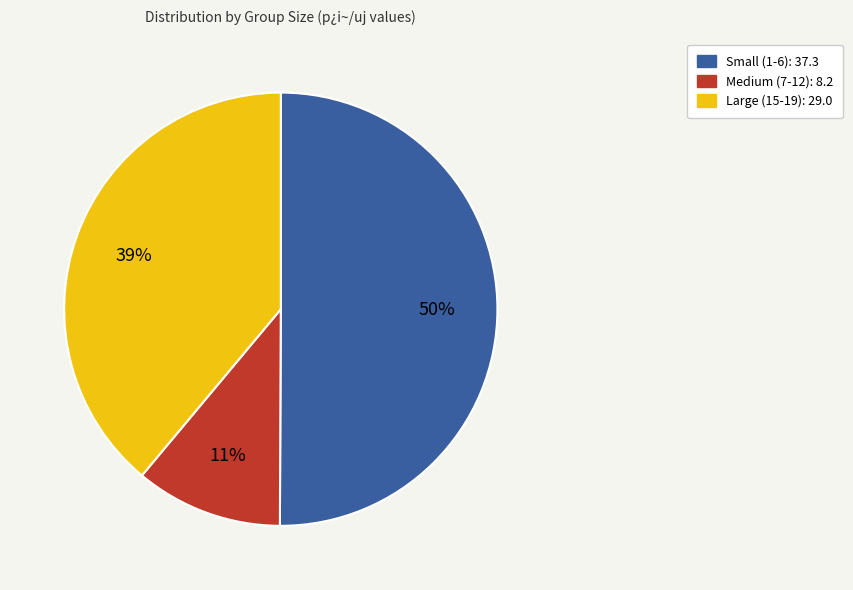

To the nearest percent, what is the difference between the largest and smallest slice percentages?

39%